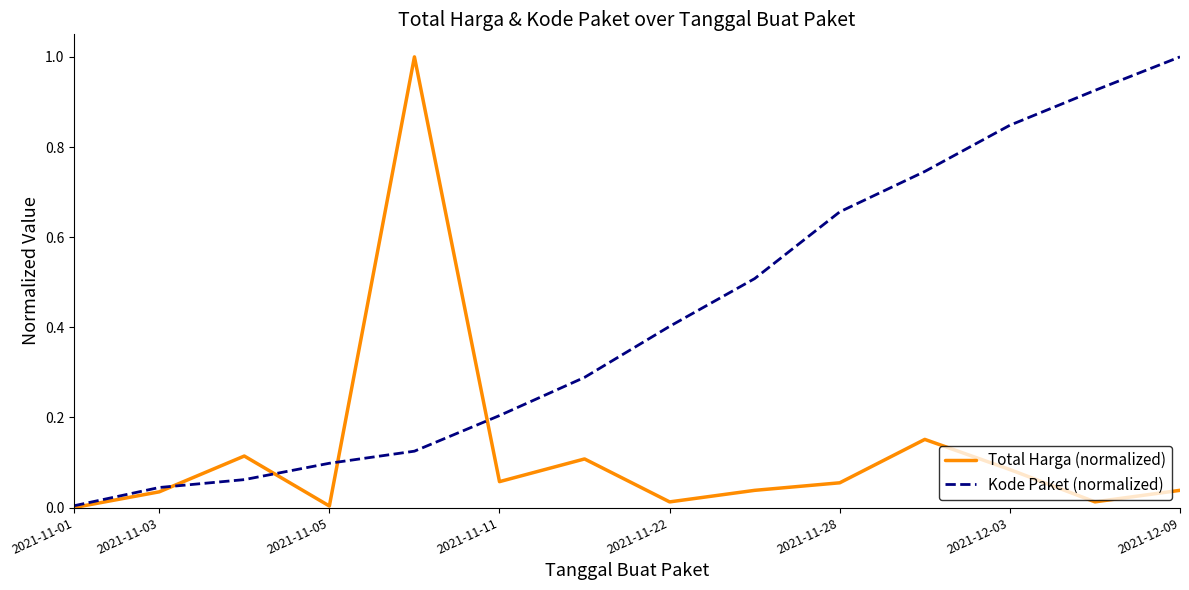

Which series has the largest total across all categories?

Kode Paket (normalized)